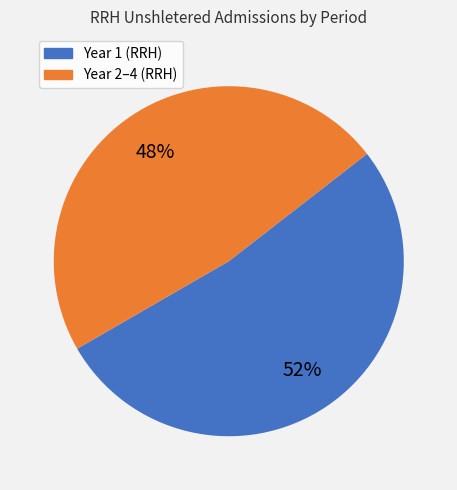

How many slices are in this pie chart?

2